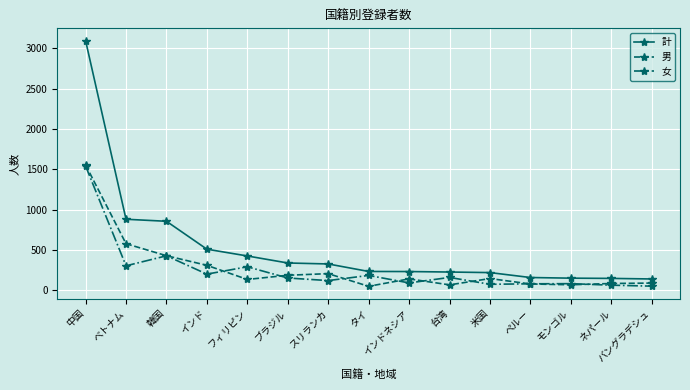

What is the difference between the maximum and second lowest values in the 男 series?

1487